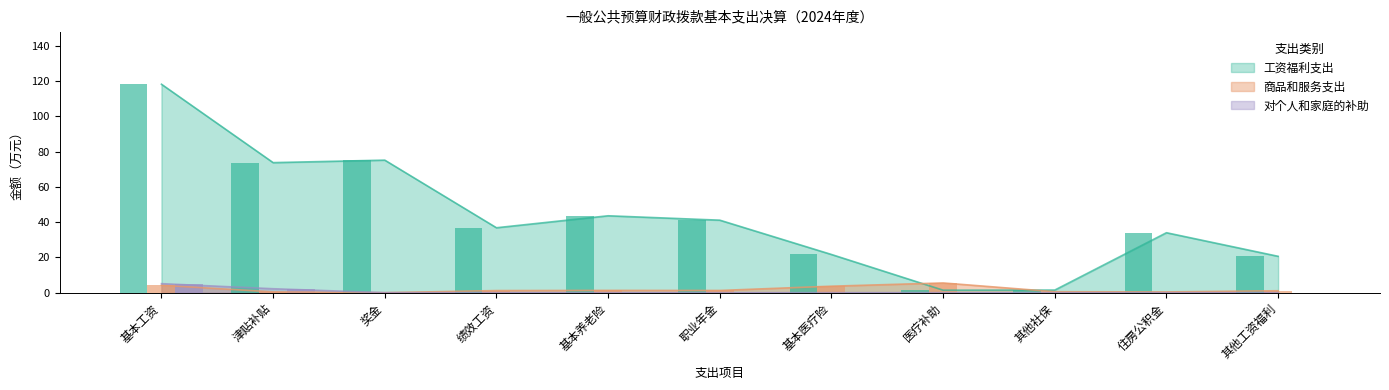

What is the maximum value for 对个人和家庭的补助?

5.1